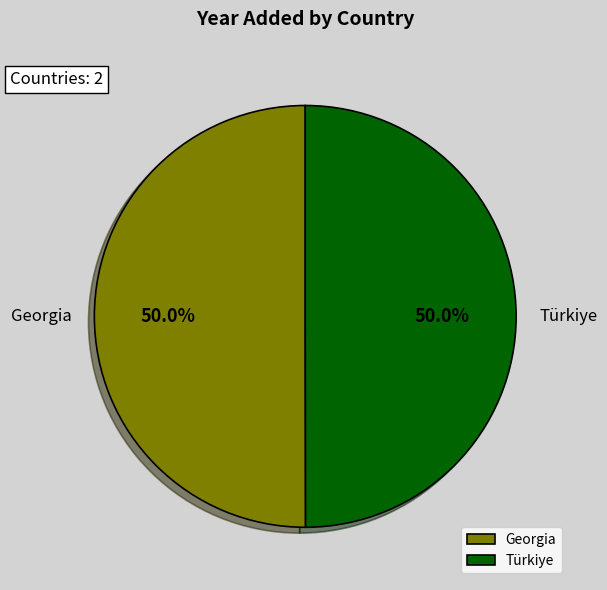

True or false: Türkiye accounts for 50% of the total.

True